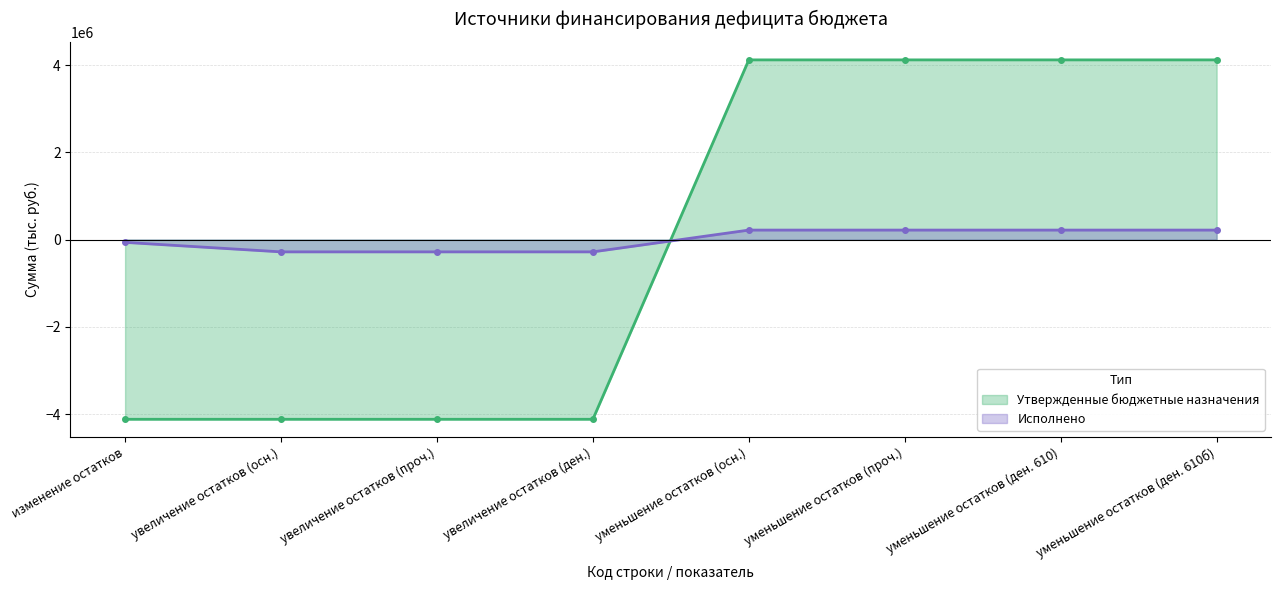

Count the number of data series in this chart.

2